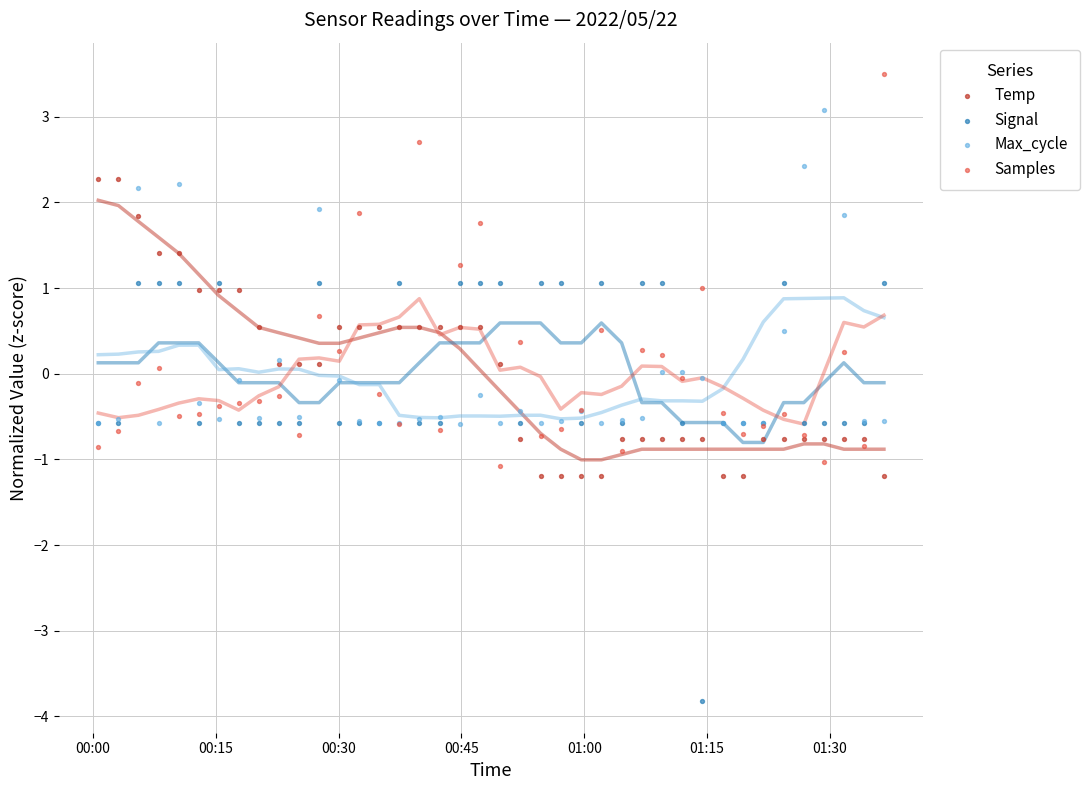

Which series reaches the maximum Y coordinate?

Samples